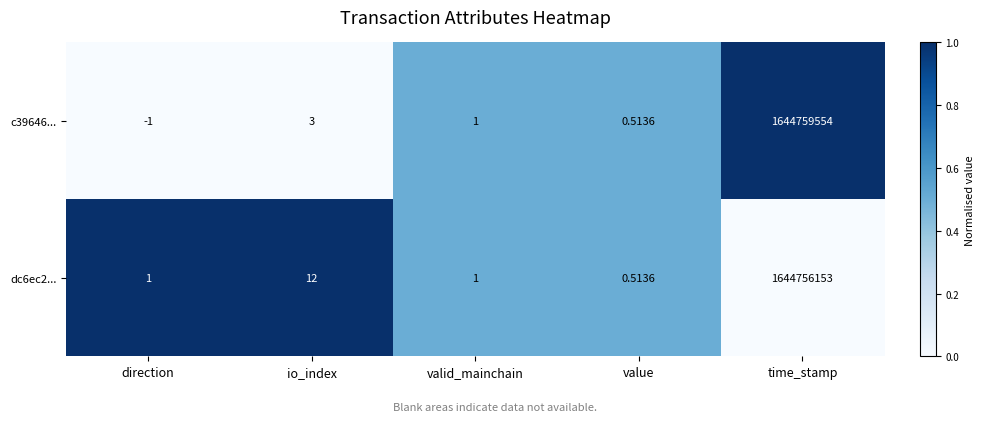

Where does the c39646... series first go above 1?

io_index